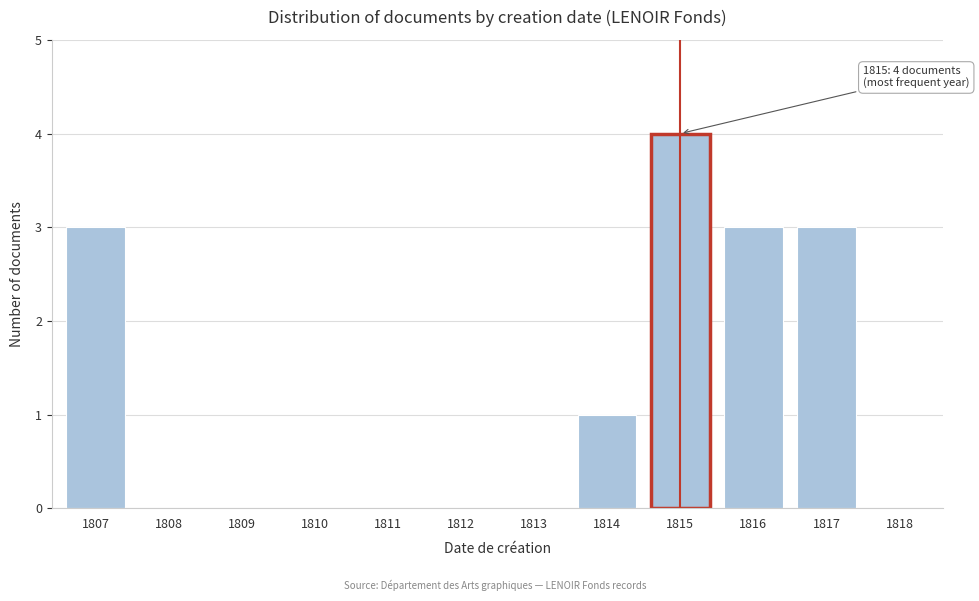

Reading left to right, what are all the values shown in this chart?

1807=3	1808=0	1809=0	1810=0	1811=0	1812=0	1813=0	1814=1	1815=4	1816=3	1817=3	1818=0